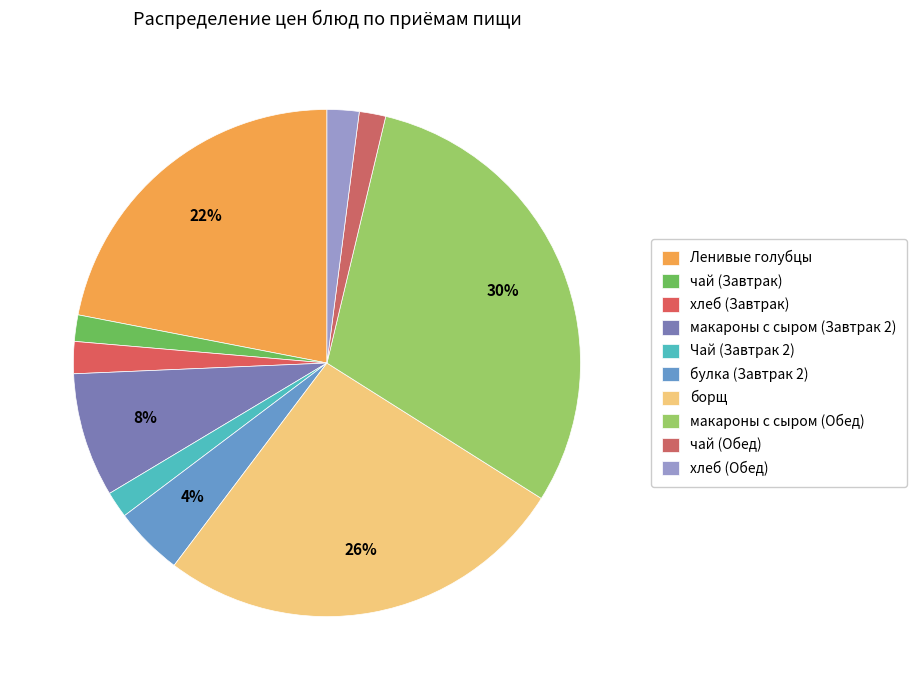

Which category has the biggest portion of the pie?

макароны с сыром (Обед)